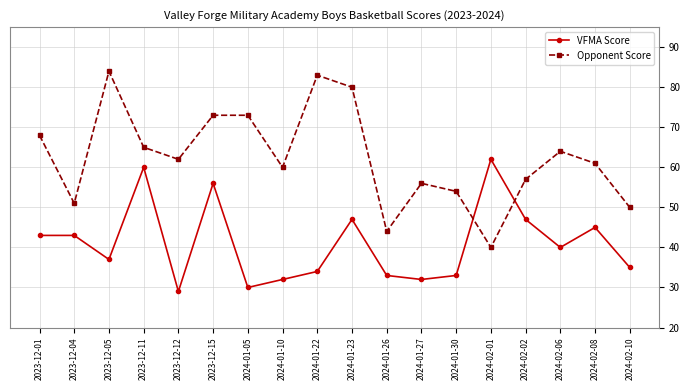

True or false: VFMA Score has more than 0 points higher than both neighbors.

True